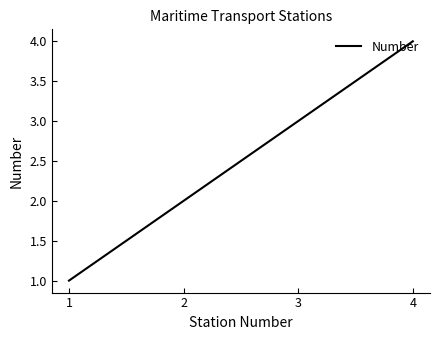

True or false: the data shows 3 at 3.

True